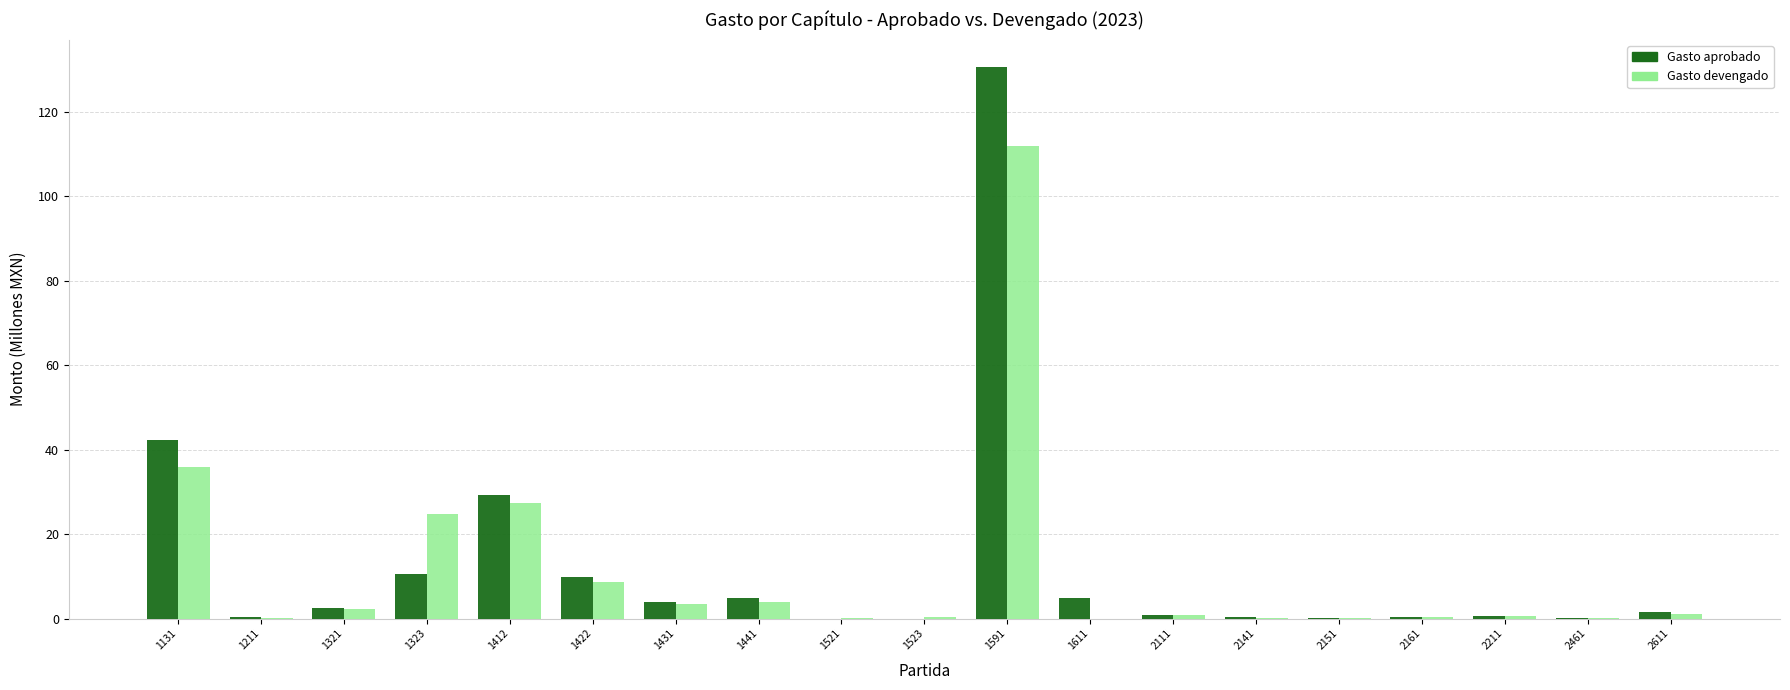

What is the maximum value shown in the chart?

130.5